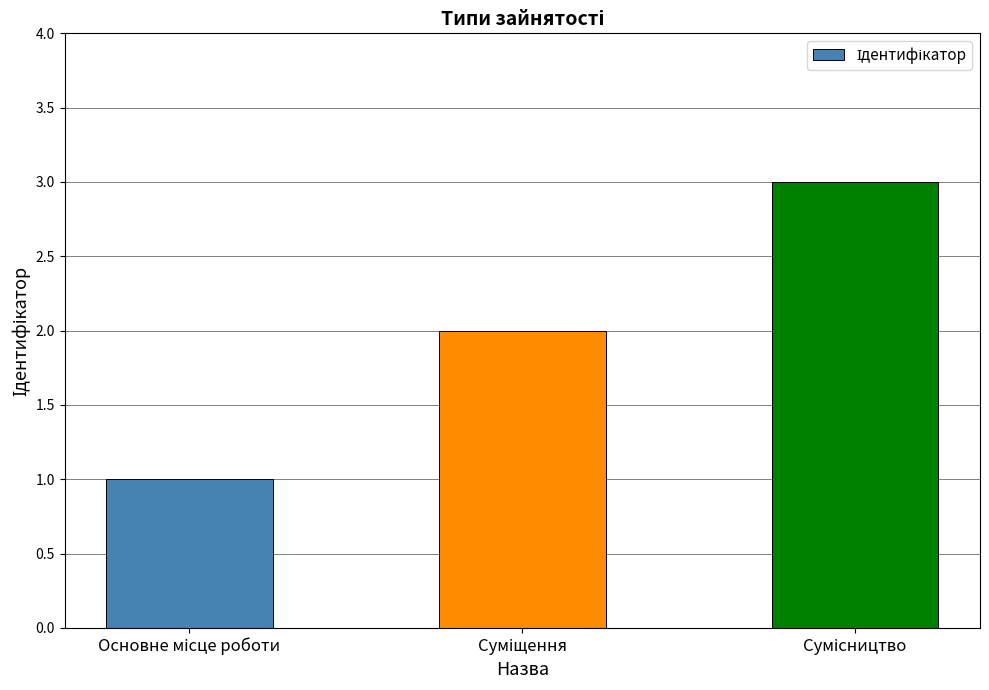

What is the sum of all values?

6